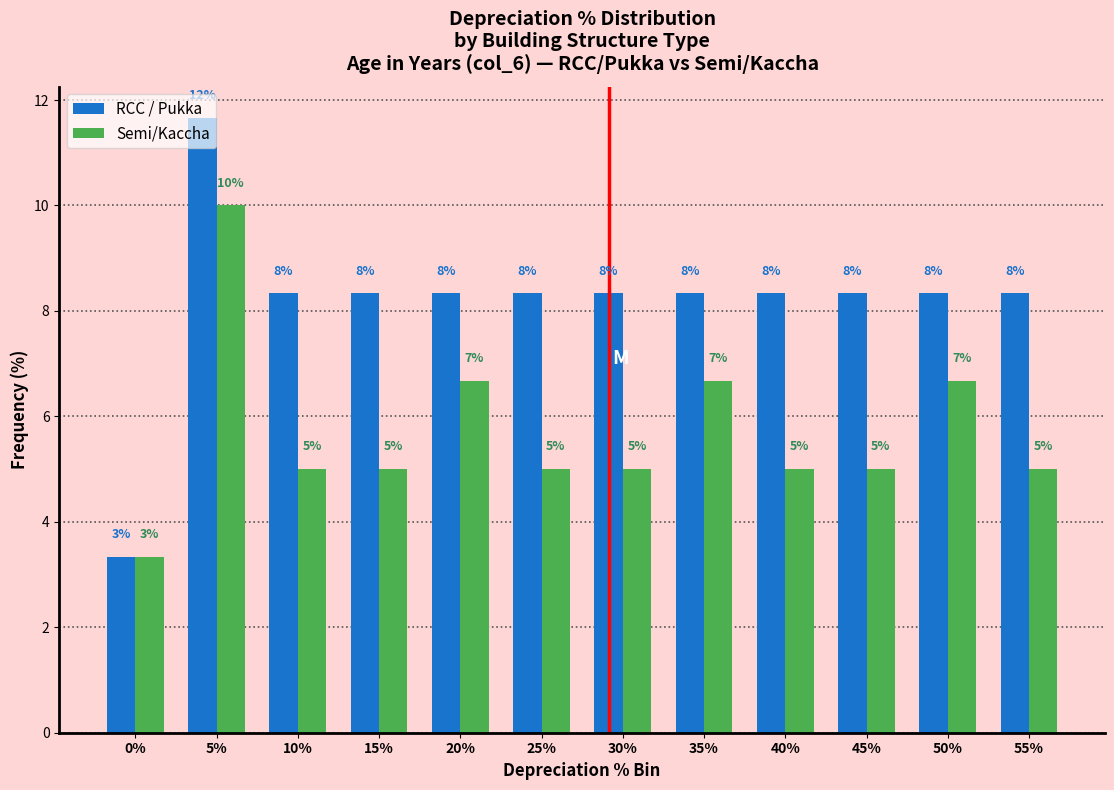

How many bars are there in total?

24